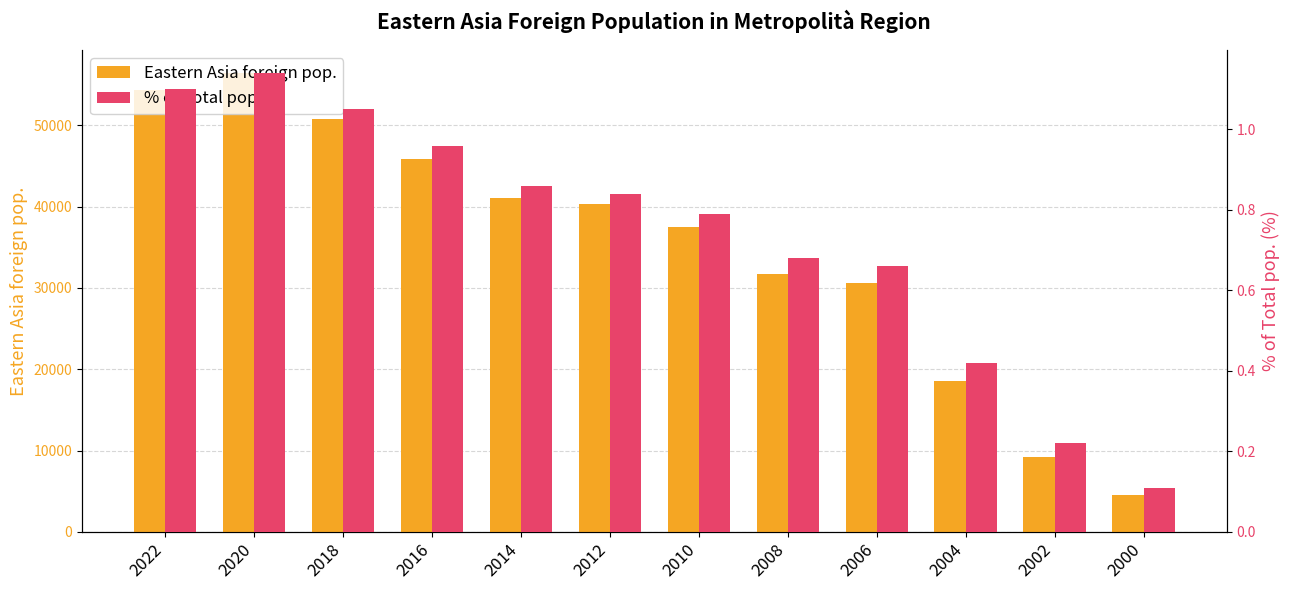

At which label does Eastern Asia foreign pop. first exceed 40306?

2022